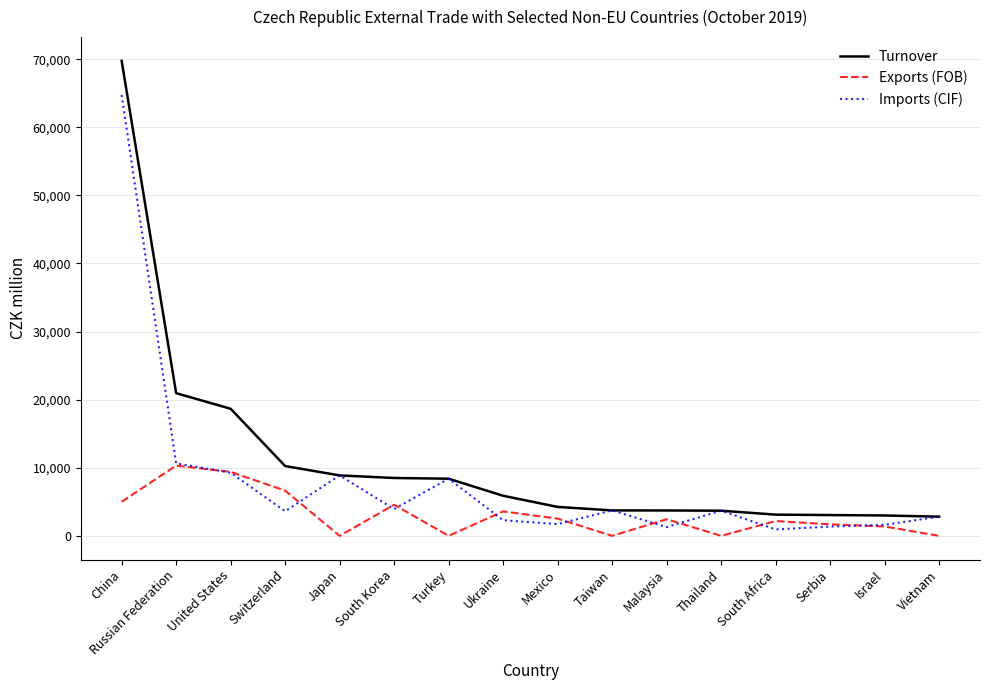

Does the chart display data point markers on the line(s)?

No